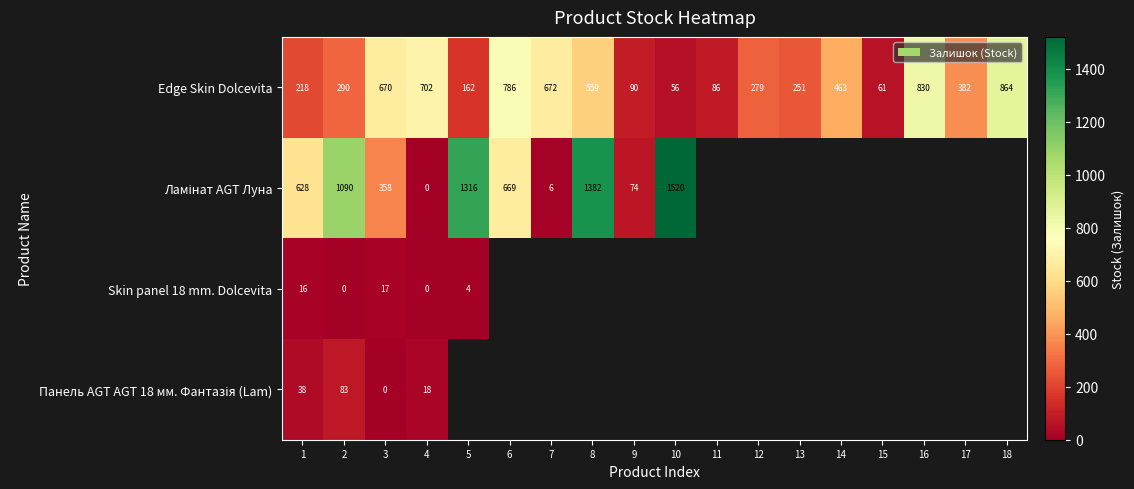

What is the total value across all series at 1?

900